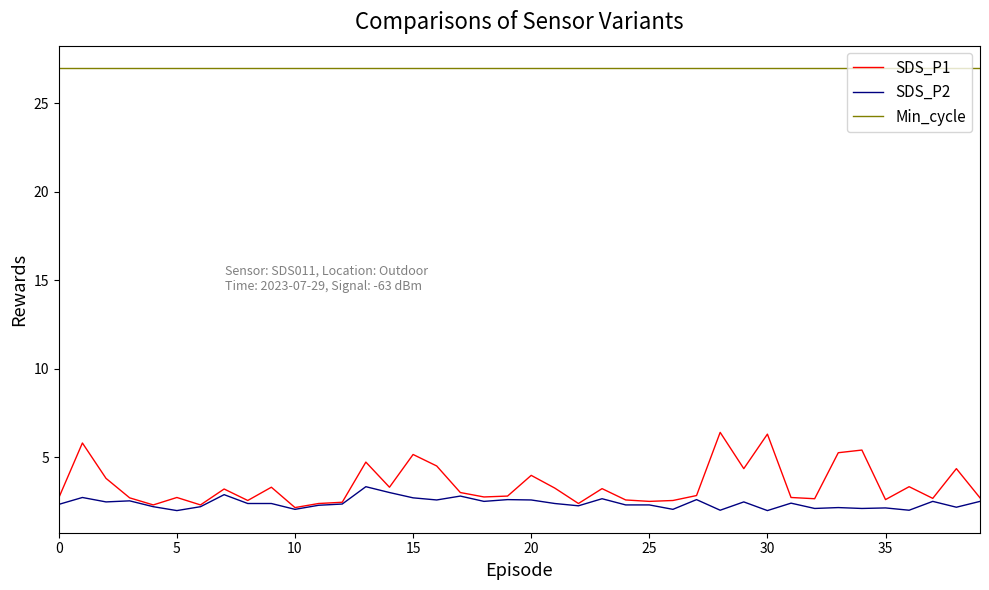

What is the lowest value of the SDS_P2 series?

2.0